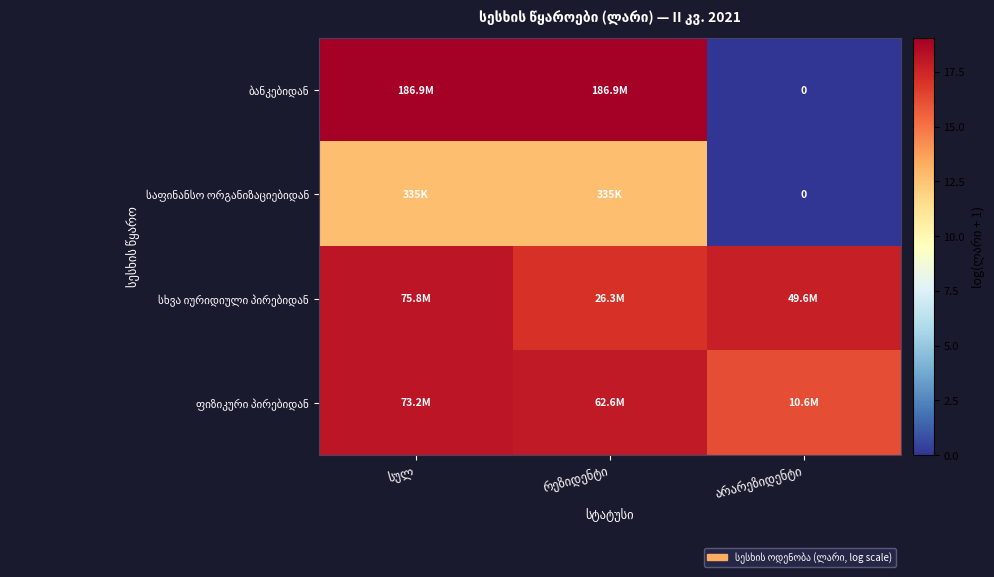

Which series changed the most between სულ and რეზიდენტი?

სხვა იურიდიული პირებიდან